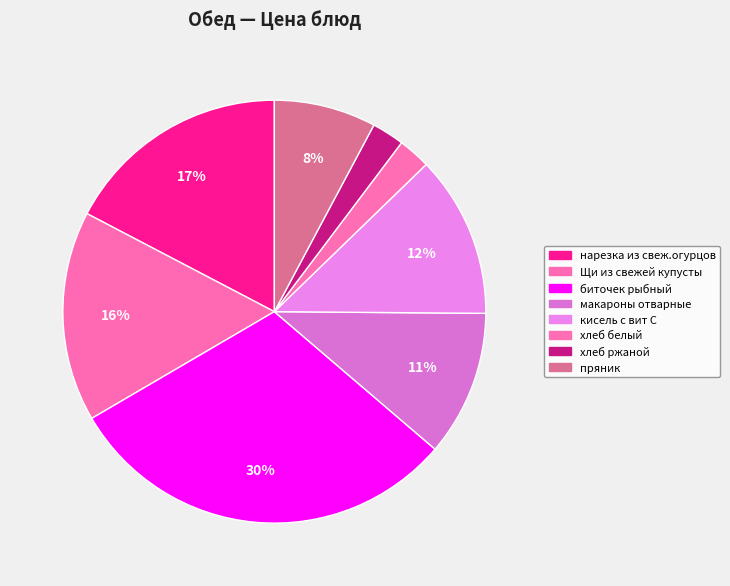

To the nearest percent, what is the difference between the хлеб белый and Щи из свежей купусты slice percentages?

14%